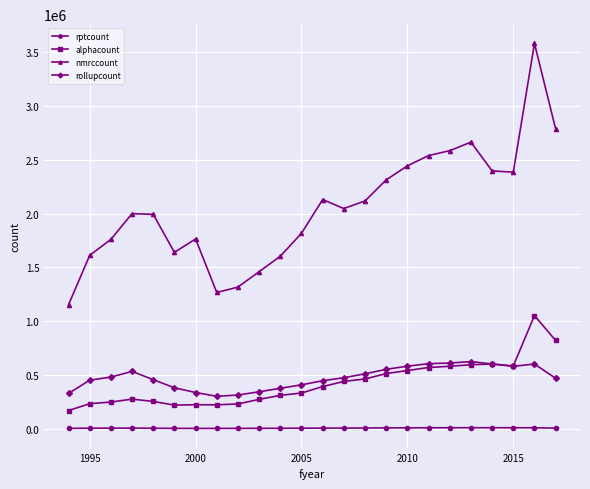

Which series has the largest range (max minus min)?

nmrccount